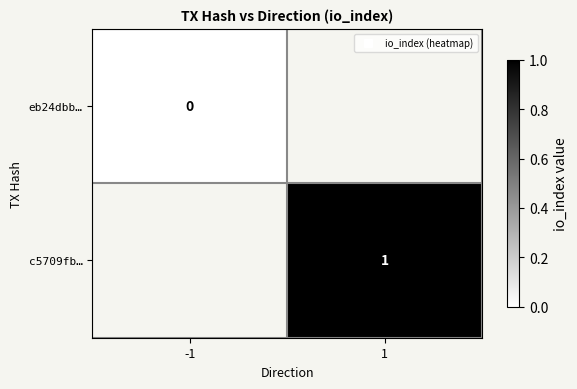

Which label corresponds to the largest value in the chart?

1